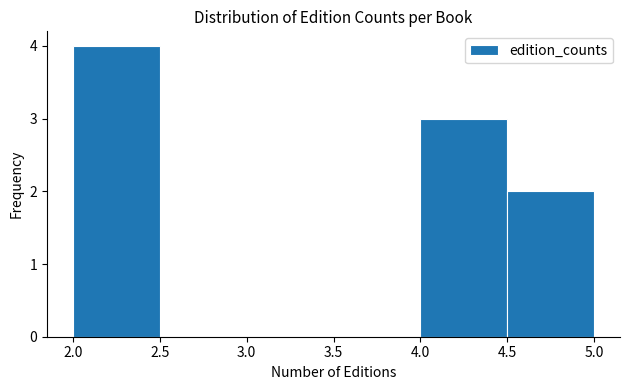

Reading left to right, list every bar in this chart as the range it spans on the x-axis followed by its height. The values are not printed on the chart, so give them approximately, as read against the axis.

2.0 to 2.5: 4
2.5 to 3.0: 0
3.0 to 3.5: 0
3.5 to 4.0: 0
4.0 to 4.5: 3
4.5 to 5.0: 2